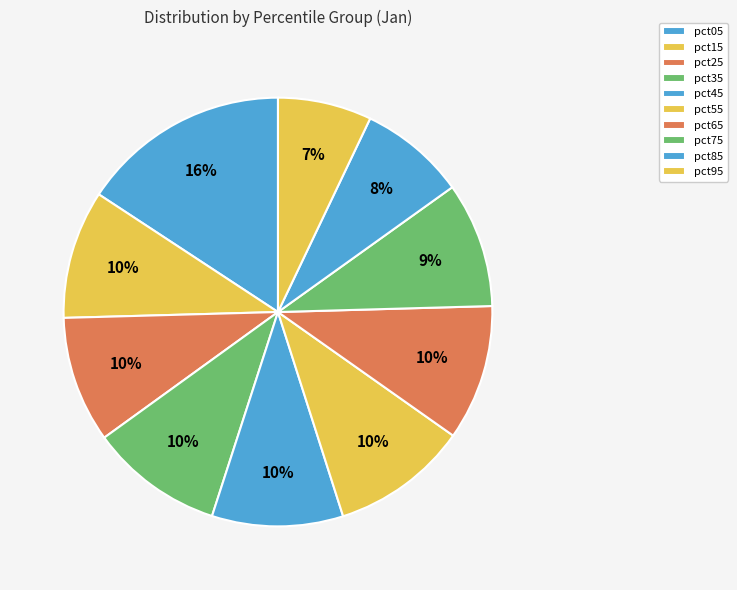

Approximately how many times larger is the value at pct95 compared to pct05?

0.4